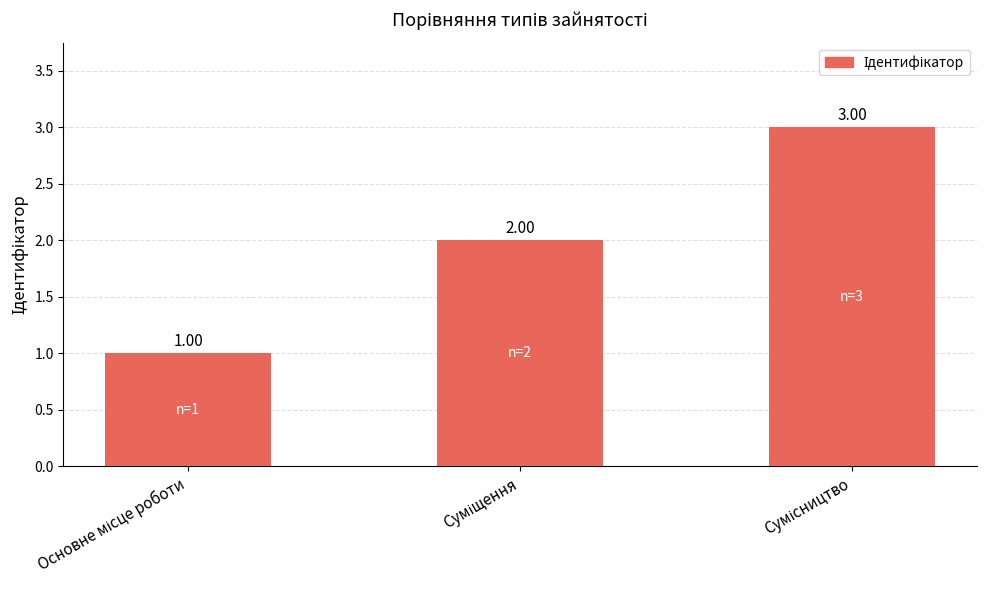

What is the sum of all values?

6